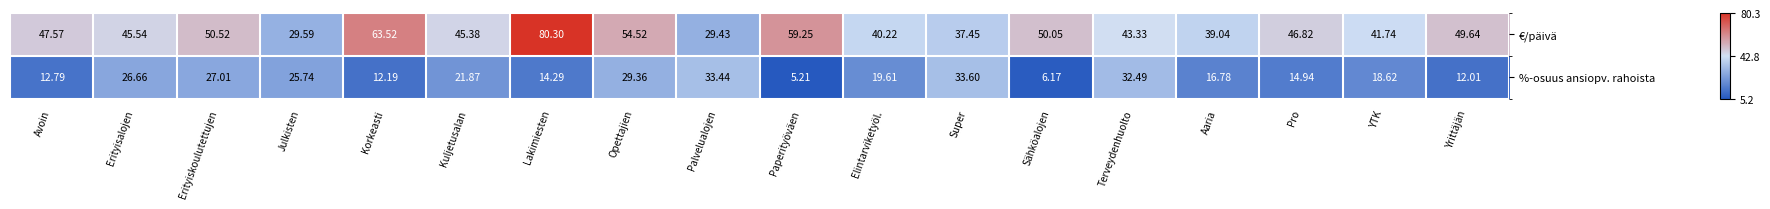

At which label does €/päivä first exceed 46?

Avoin